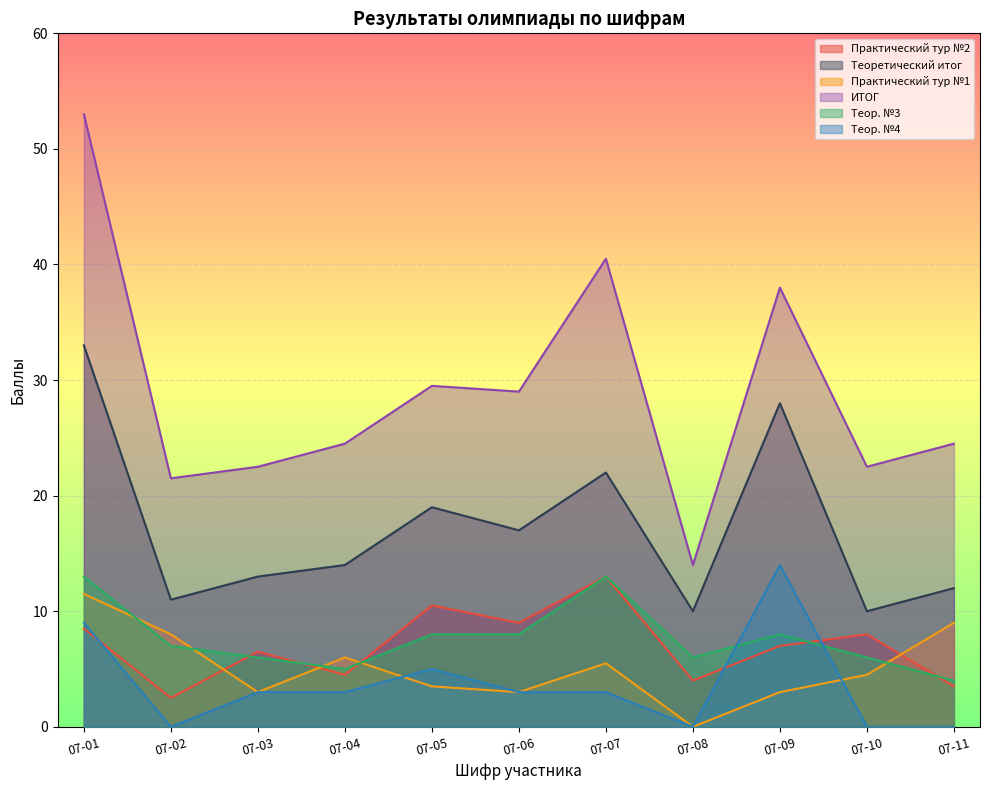

Rank the categories by Практический тур №2 value from highest to lowest.

07-07, 07-05, 07-06, 07-01, 07-10, 07-09, 07-03, 07-04, 07-08, 07-11, 07-02